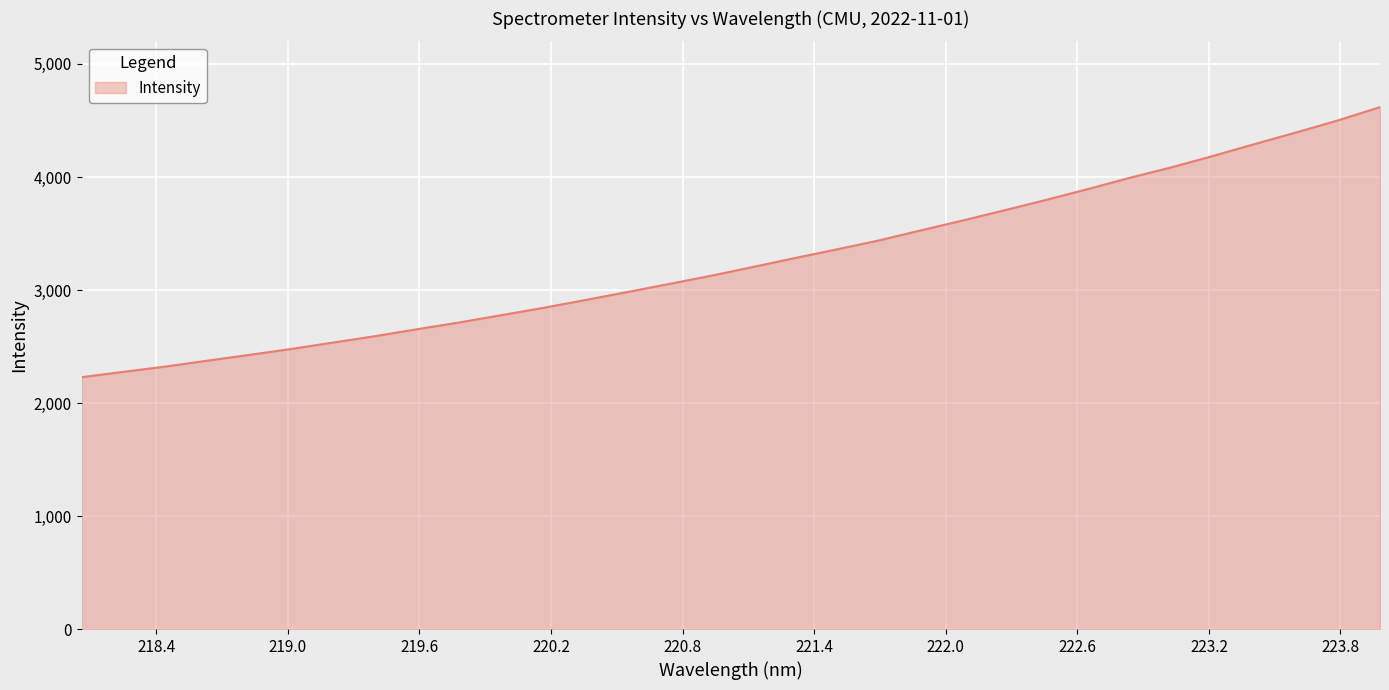

What is the smallest value displayed?

2228.3